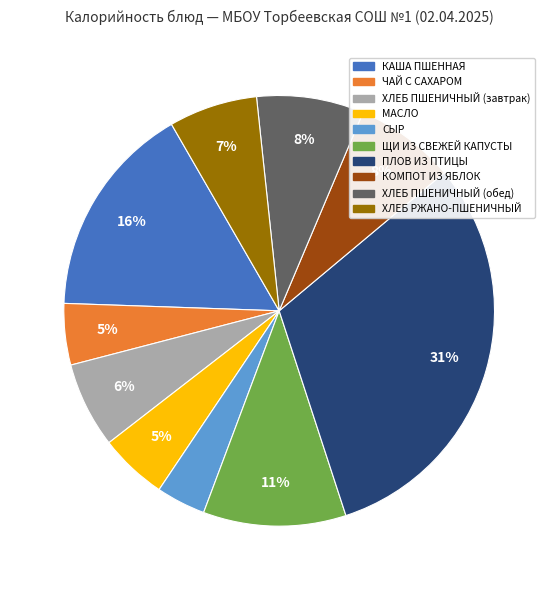

To the nearest percent, what is the combined percentage of МАСЛО and ЩИ ИЗ СВЕЖЕЙ КАПУСТЫ?

16%